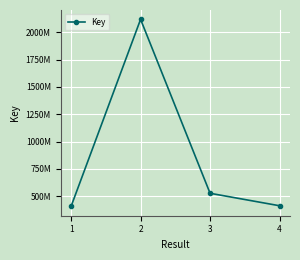

What is the change in value from 1 to 4?

+5618096